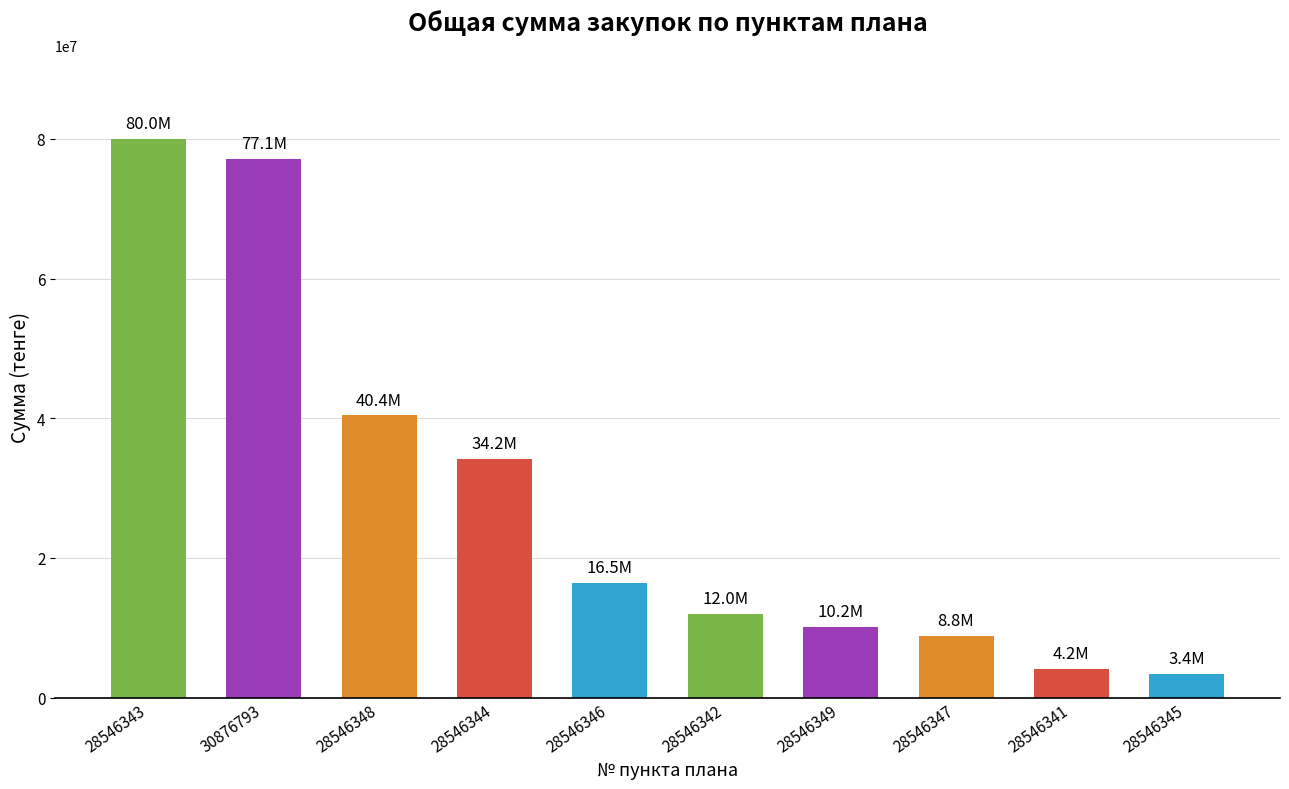

List the labels in order of value, smallest first.

28546345, 28546341, 28546347, 28546349, 28546342, 28546346, 28546344, 28546348, 30876793, 28546343